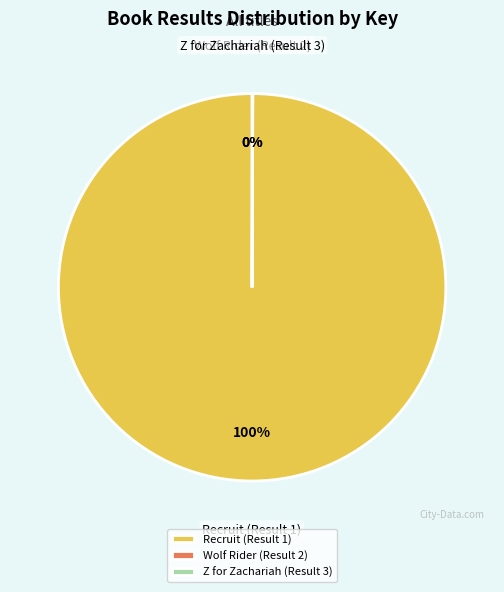

True or false: Recruit (Result 1) accounts for 91% of the total.

False